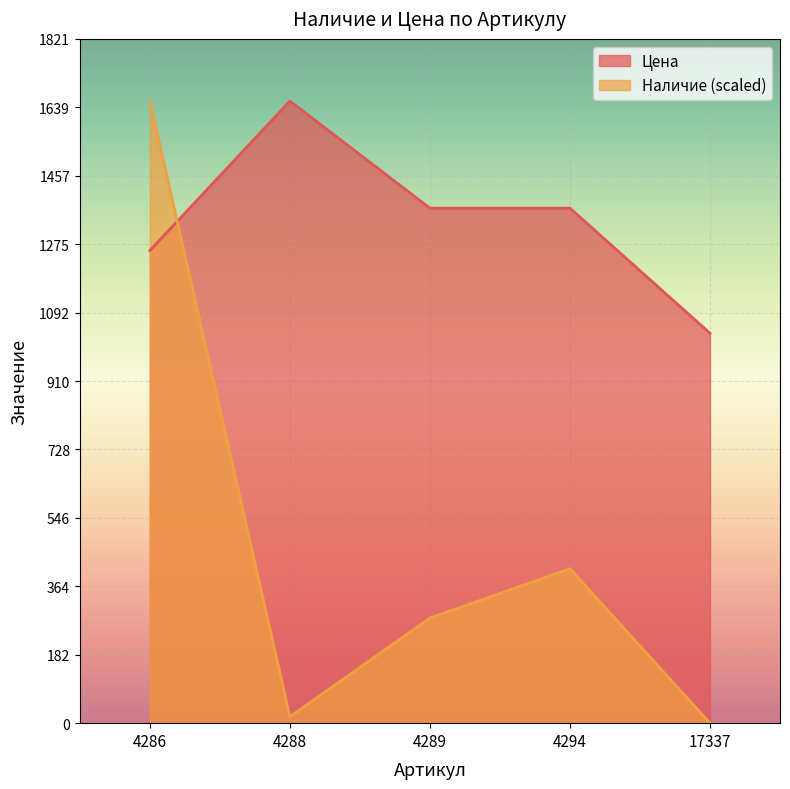

Reading right to left, extract all data points from this chart.

Наличие: 0.0	411.1	279.8	17.1	1656.0
Цена: 1038.0	1371.0	1371.0	1656.0	1258.0